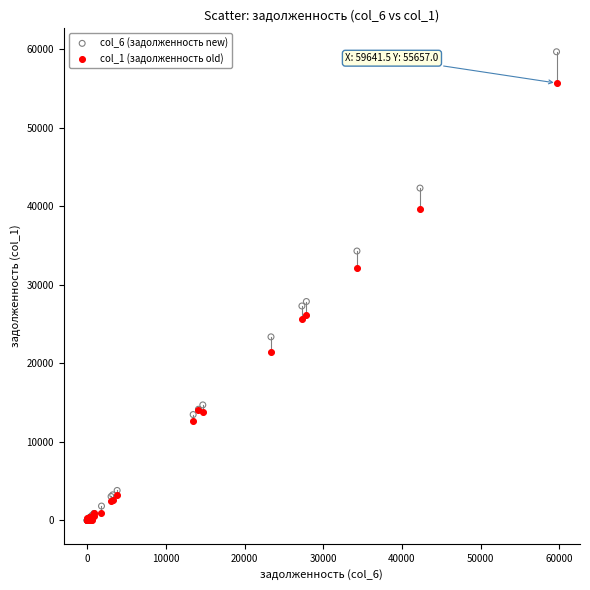

What are all the series names shown in the legend?

col_6 (задолженность new), col_1 (задолженность old)